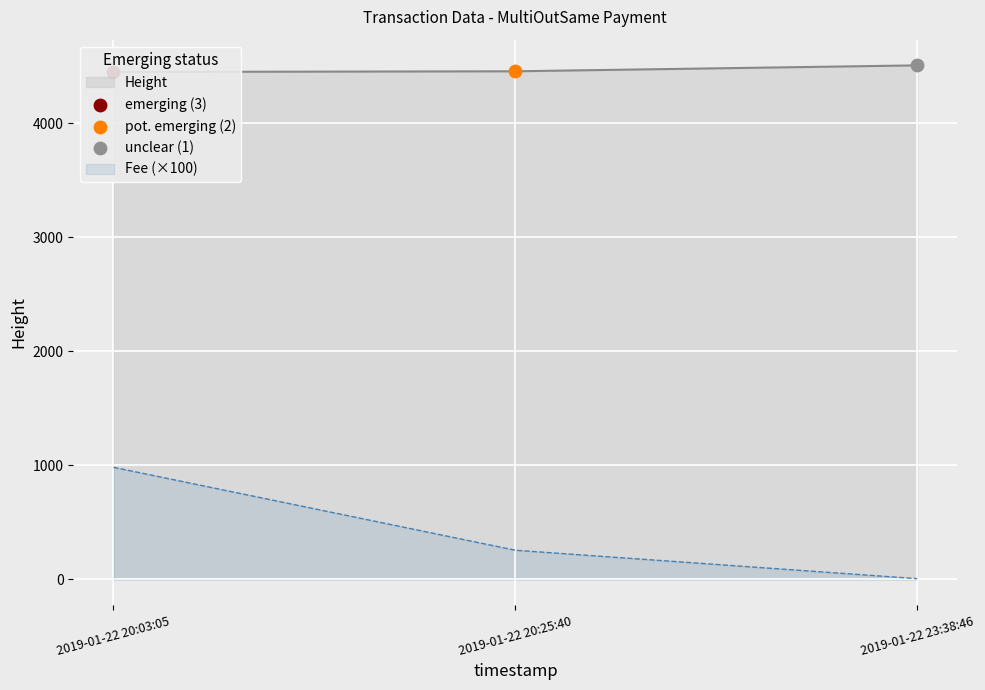

At how many categories does at least one series exceed 2082?

3